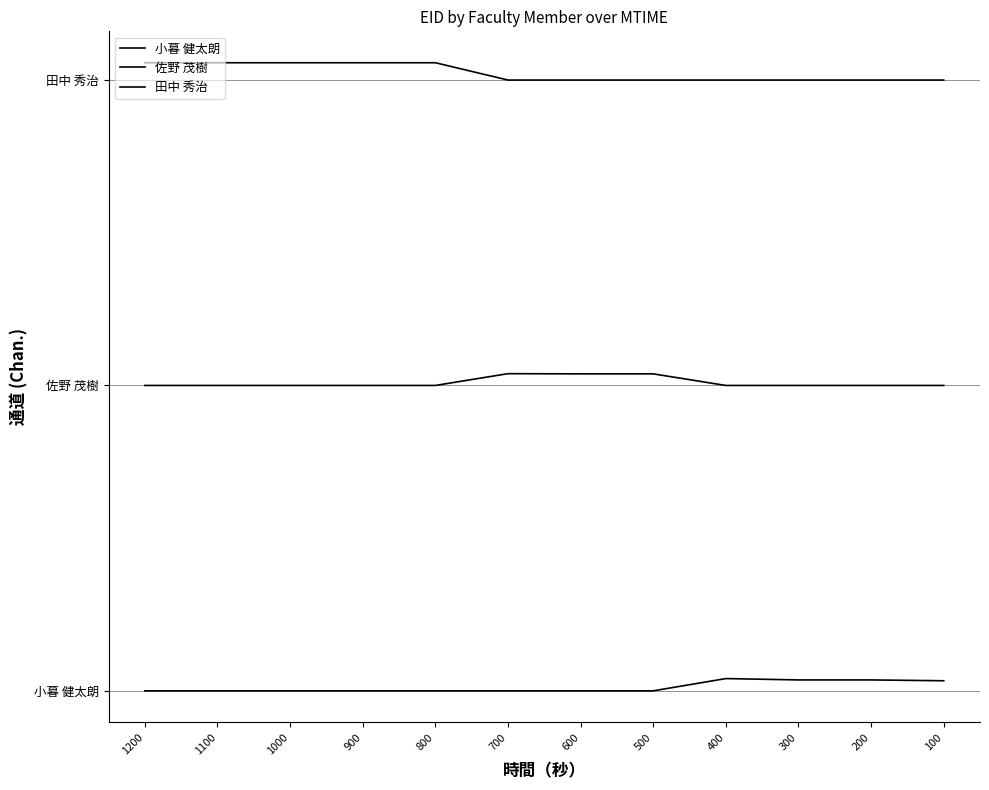

Count the number of categories in the chart.

12